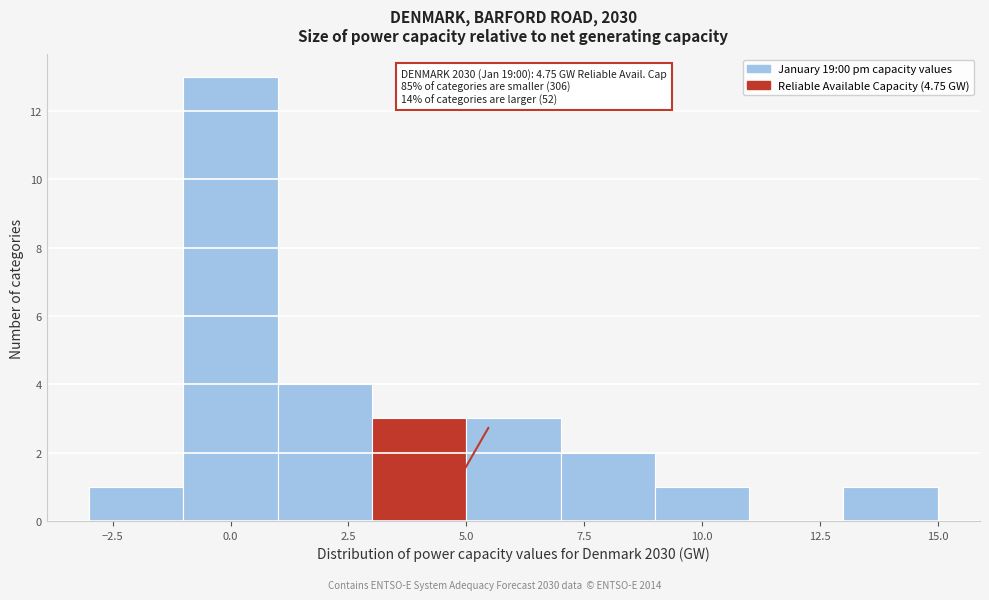

Over which range of the x-axis is the bar tallest?

-1 to 1